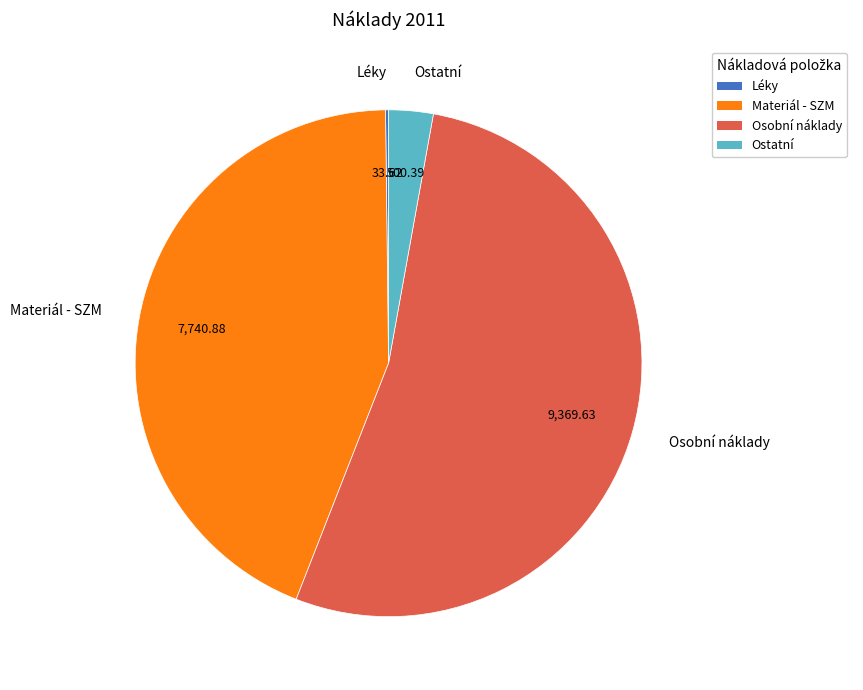

Is the sum of Ostatní and Osobní náklady greater than half?

Yes